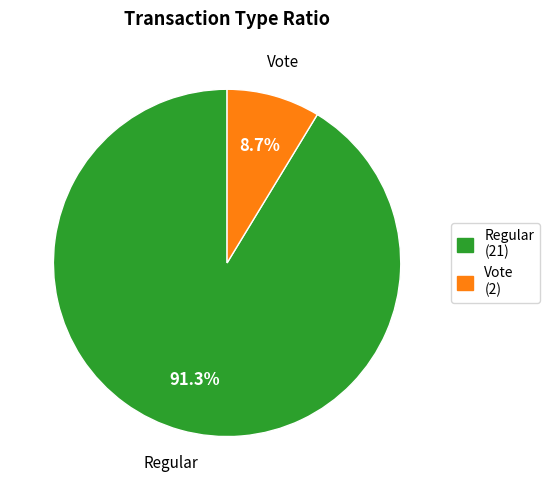

What is the smallest slice in the pie chart?

Vote (2)